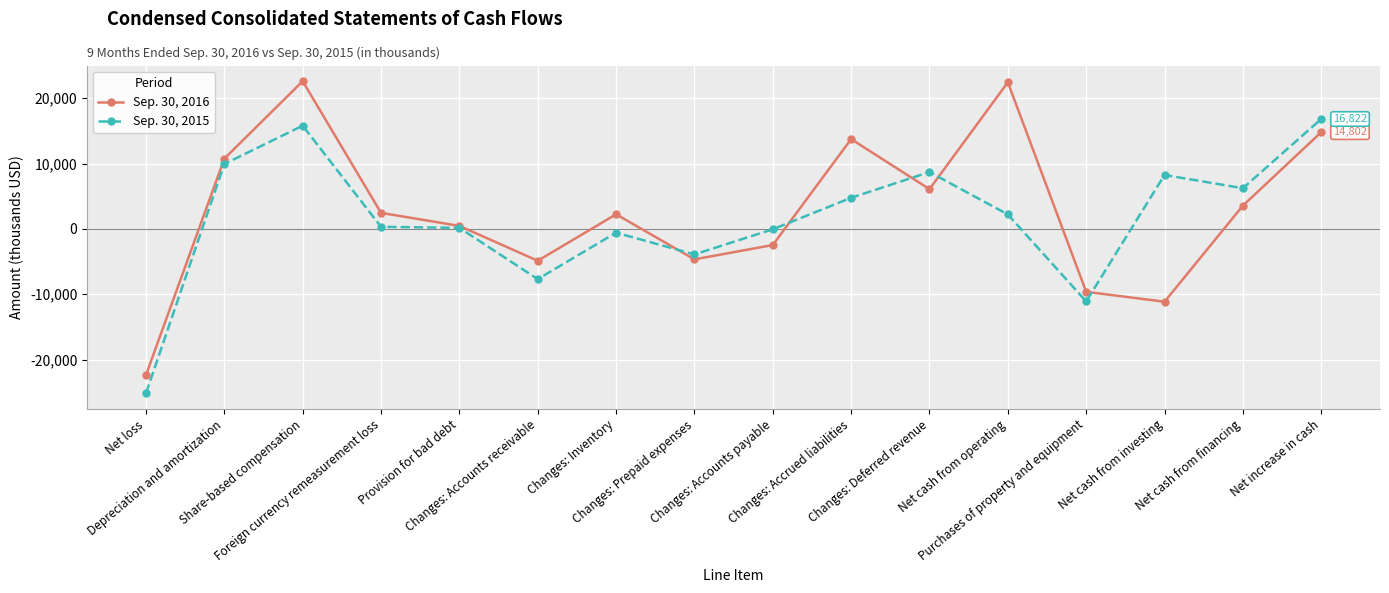

In Sep. 30, 2016, how many points are higher than both neighbors (excluding endpoints)?

4